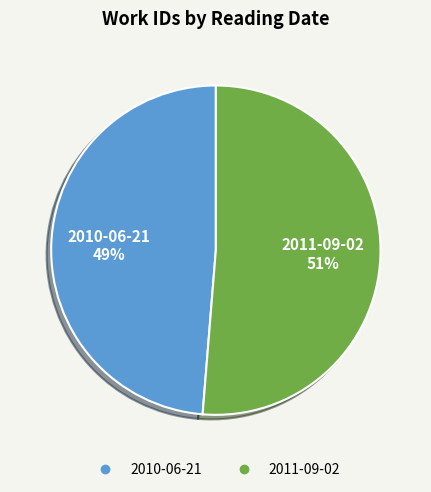

To the nearest percent, what is the average slice percentage?

50%